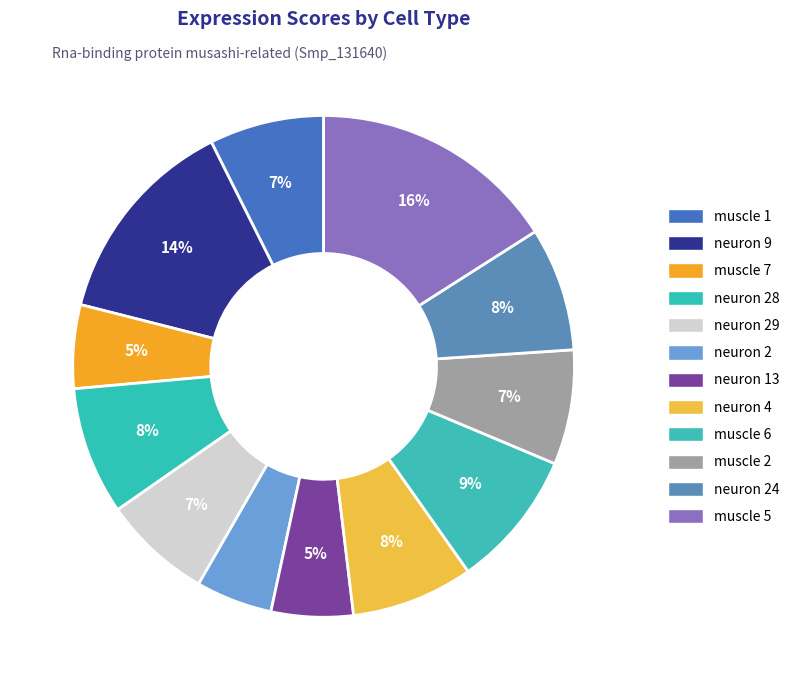

To the nearest percent, what percentage of the pie is muscle 1?

7%